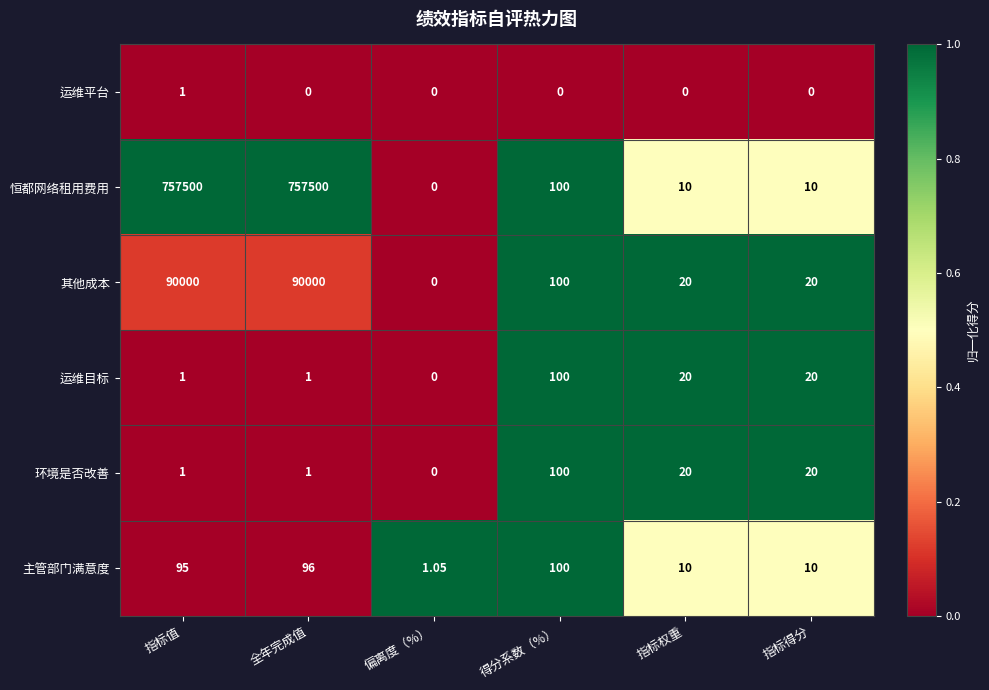

Which series has the largest range (max minus min)?

恒都网络租用费用